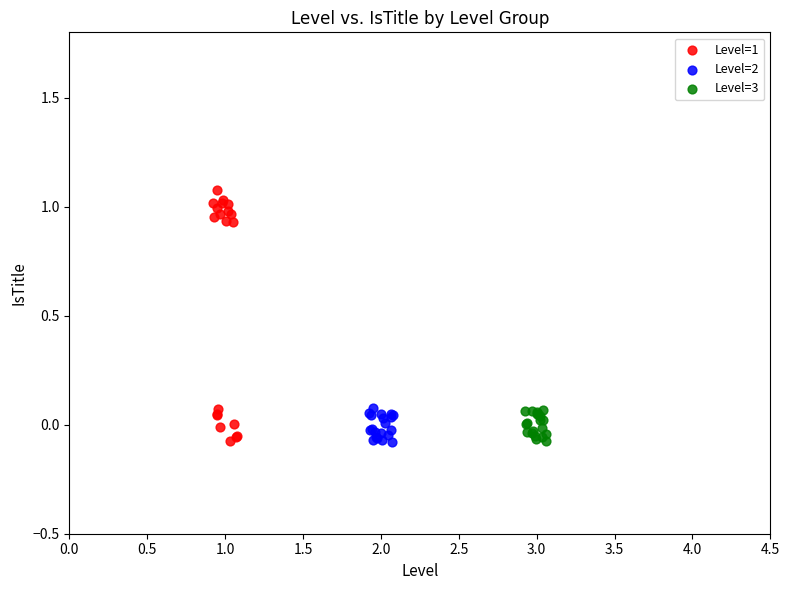

Which series contains the highest Y value?

Level=1